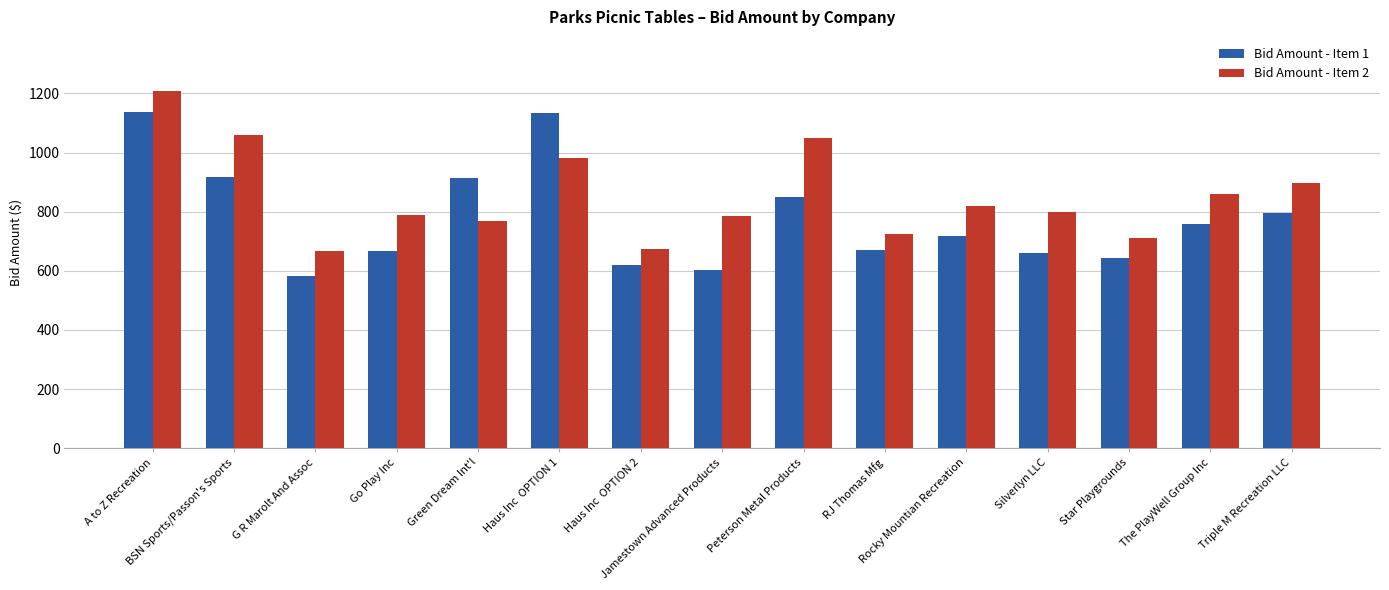

List the series in order of their peak value, highest first.

Bid Amount - Item 2, Bid Amount - Item 1